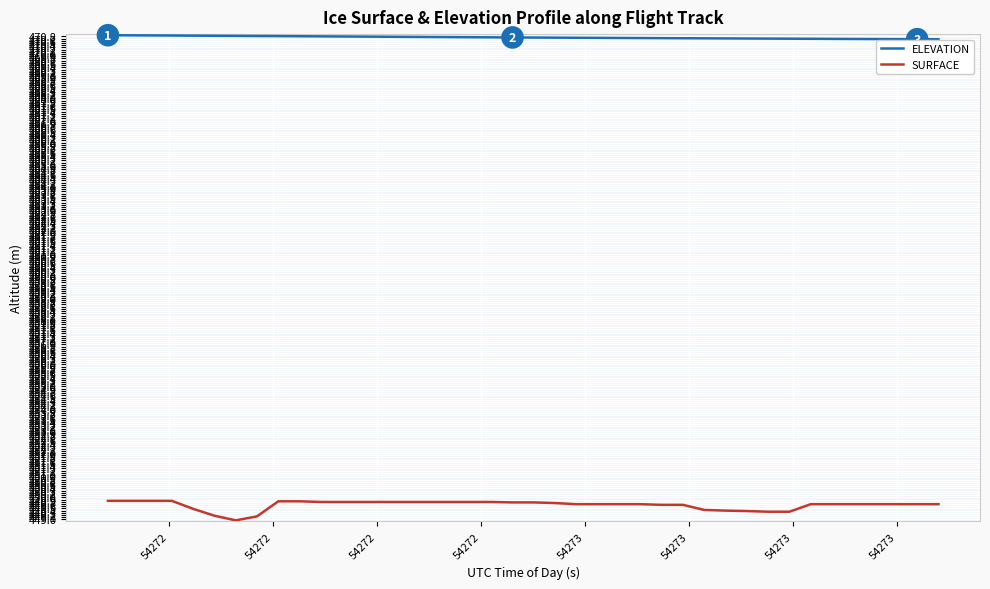

List the series in order of their overall mean, lowest first.

SURFACE, ELEVATION